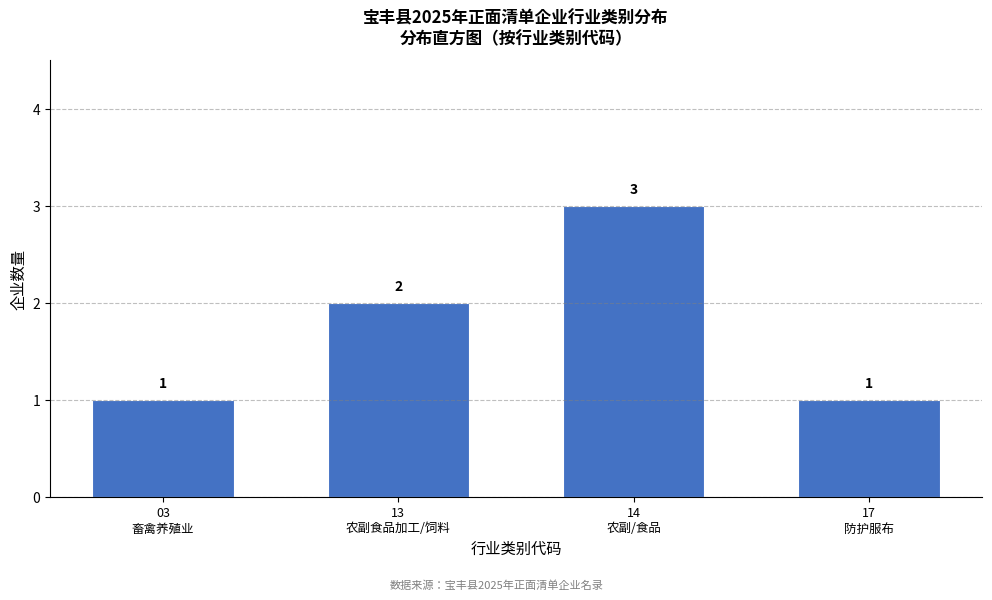

Reading right to left, list all the values displayed in this chart.

1	3	2	1